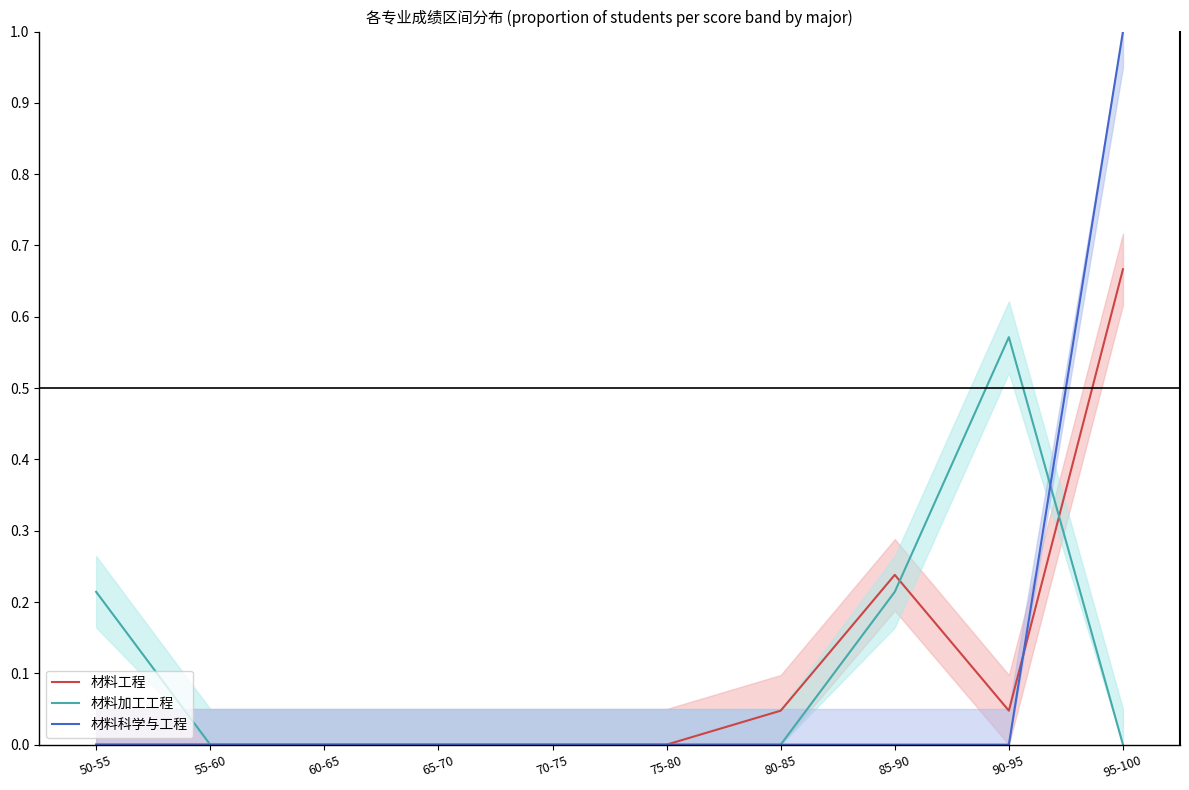

At which category is the sum across all series the highest?

95-100